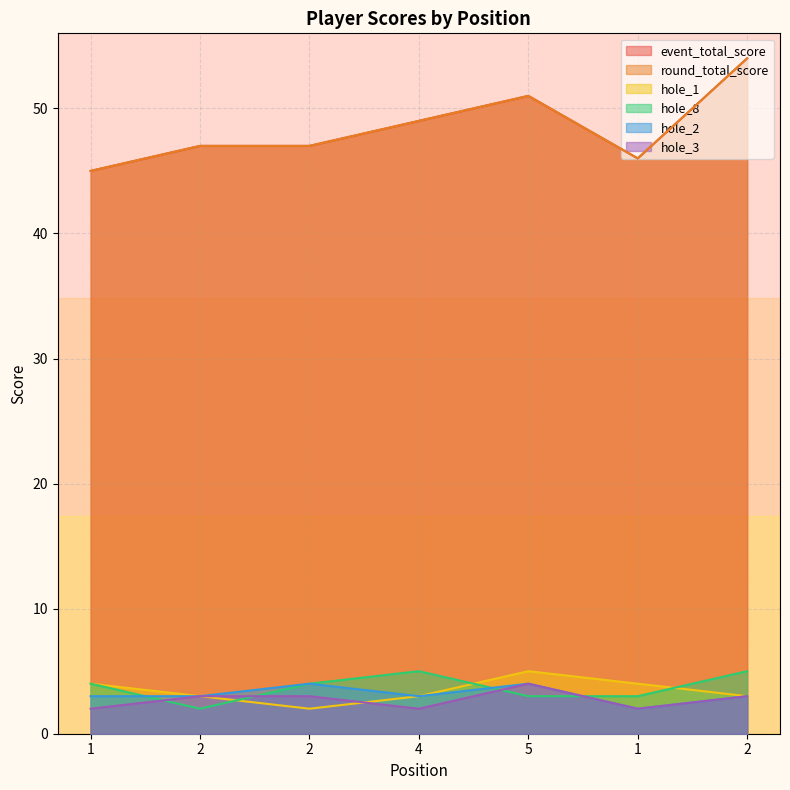

What is the average value of the hole_2 series?

3